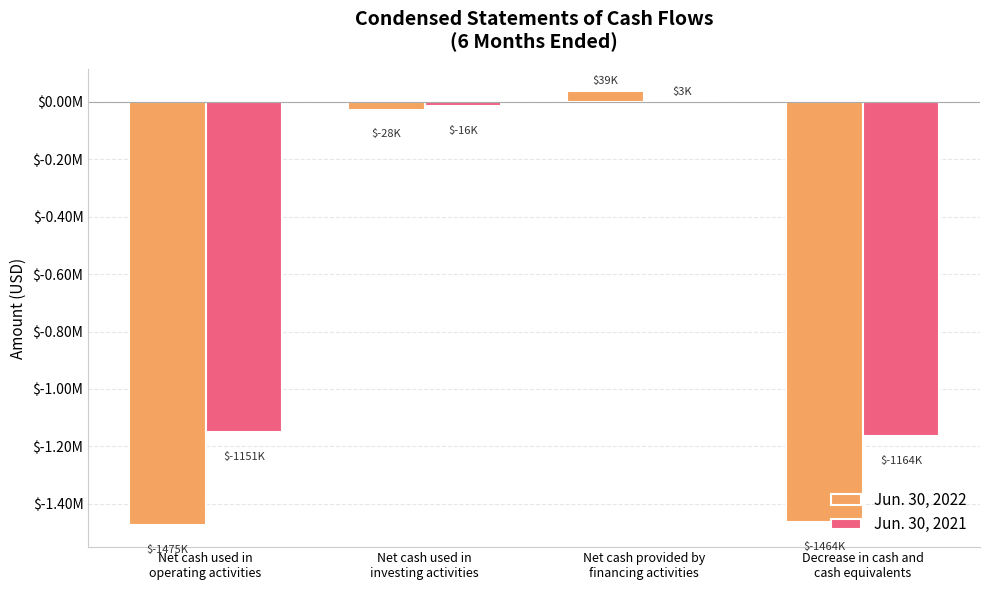

Reading right to left, extract all data points from this chart.

Jun. 30, 2022: Decrease in cash and
cash equivalents=-1464000	Net cash provided by
financing activities=39000	Net cash used in
investing activities=-28000	Net cash used in
operating activities=-1475000
Jun. 30, 2021: Decrease in cash and
cash equivalents=-1164000	Net cash provided by
financing activities=3000	Net cash used in
investing activities=-16000	Net cash used in
operating activities=-1151000